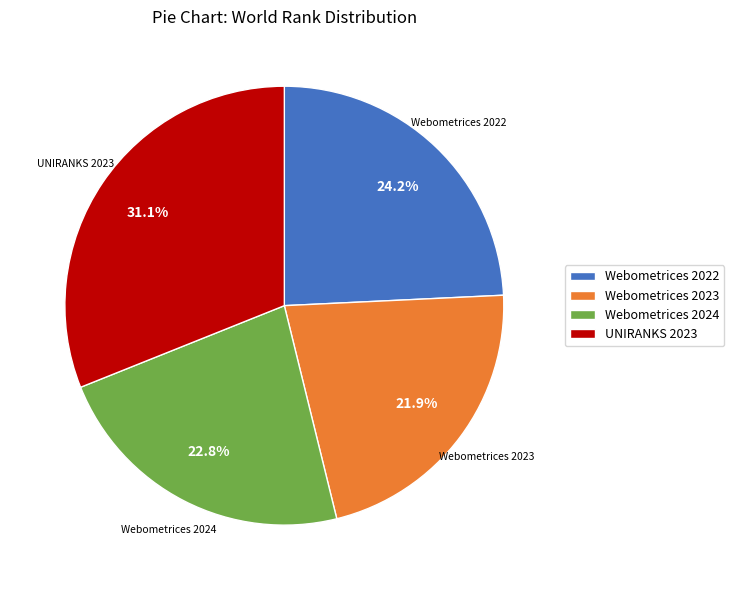

To the nearest percent, what is the difference between the largest and smallest slice percentages?

9%